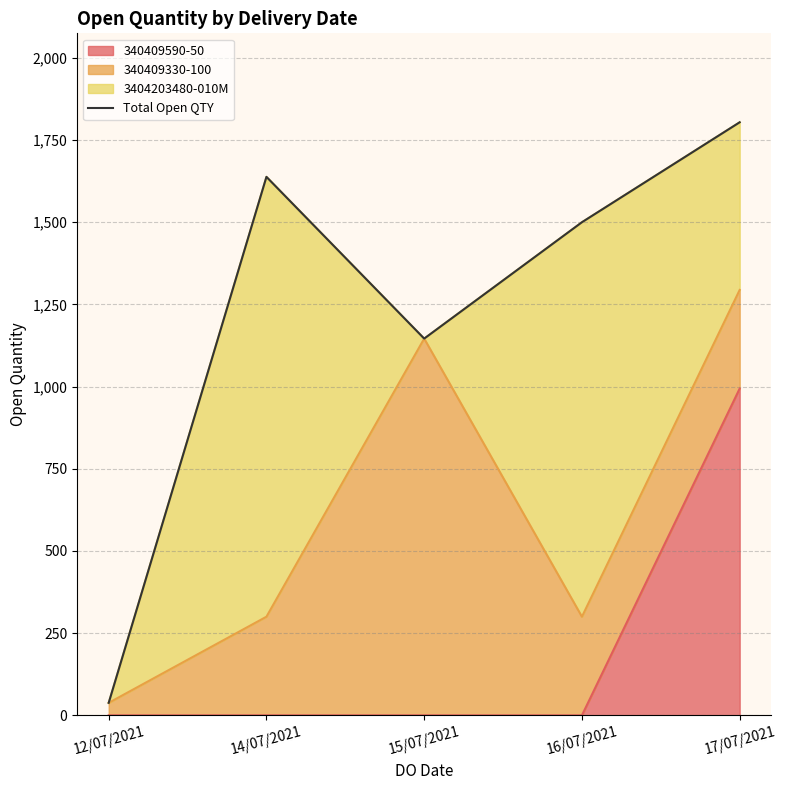

The value at 17/07/2021 is 1804. True or false?

True